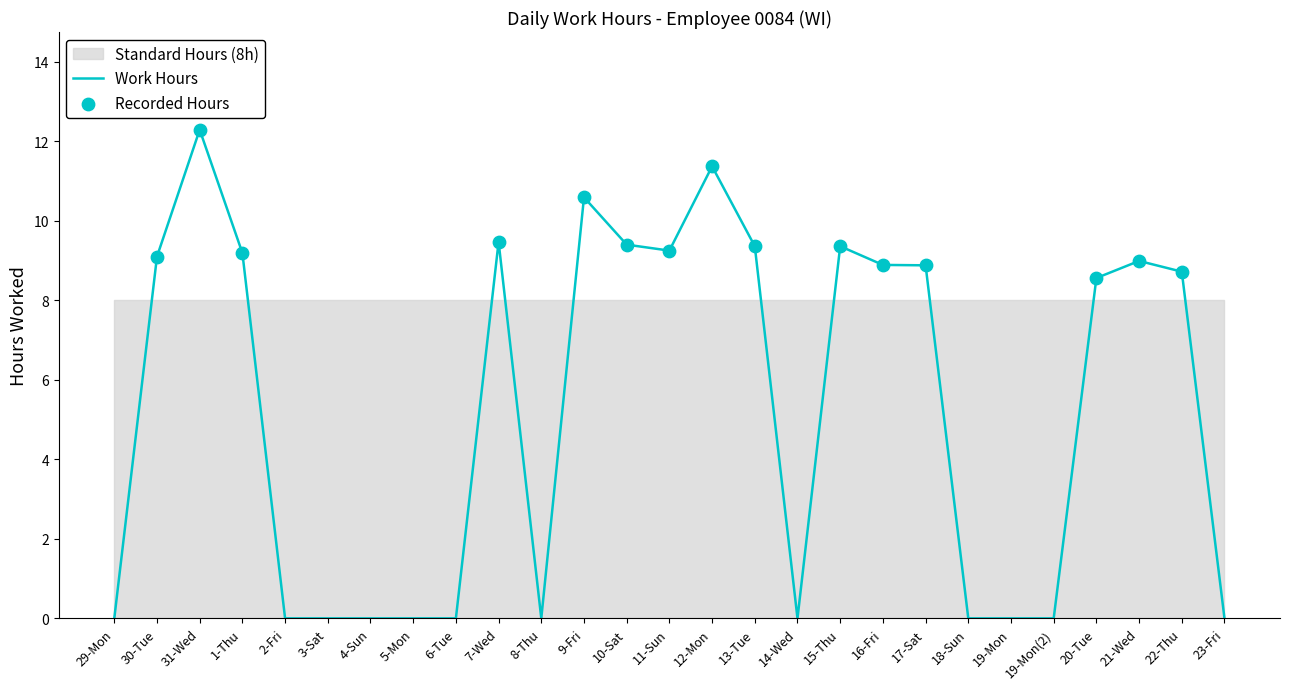

Approximately how many times larger is the value at 12-Mon compared to 20-Tue?

1.3